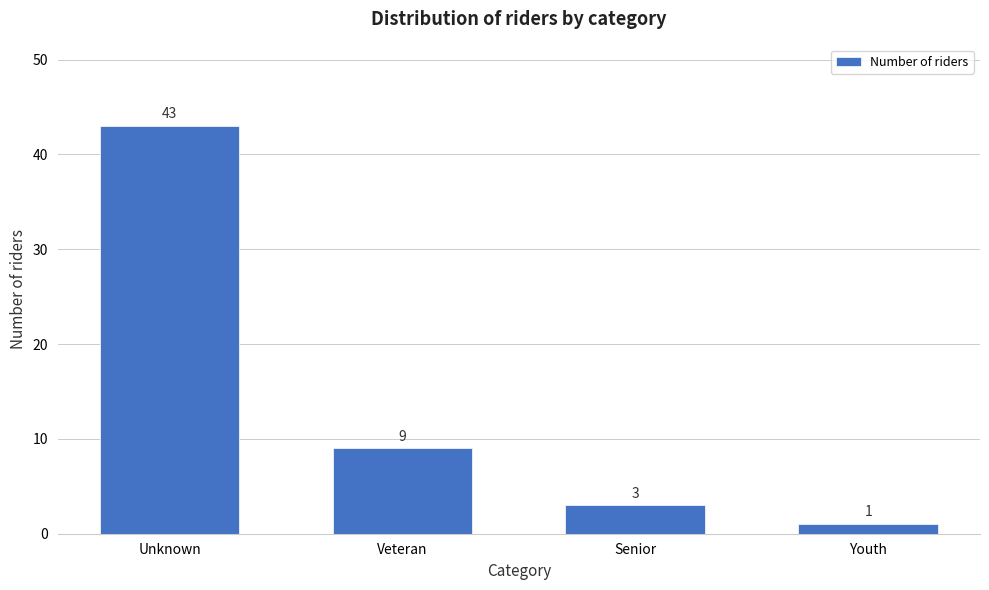

Reading right to left, list all the values displayed in this chart.

Youth=1	Senior=3	Veteran=9	Unknown=43